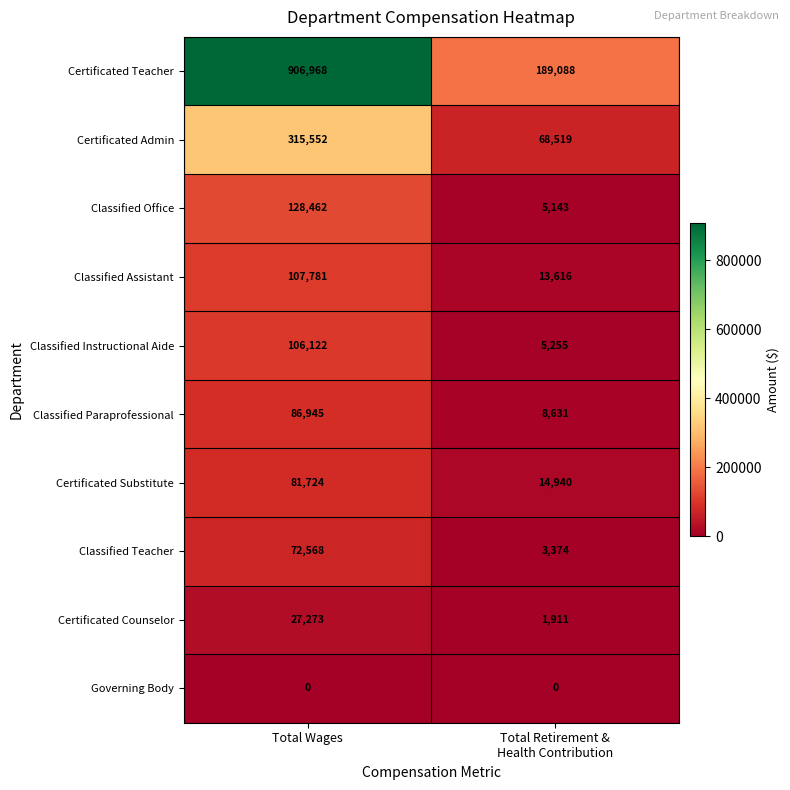

Which label corresponds to the largest value in the chart?

Total Wages